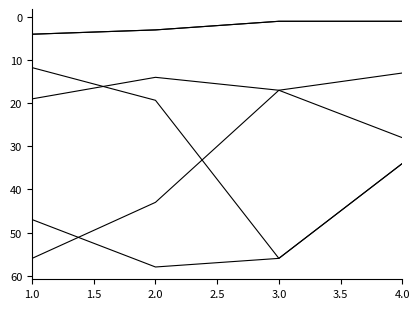

Does the chart have visible grid lines?

No